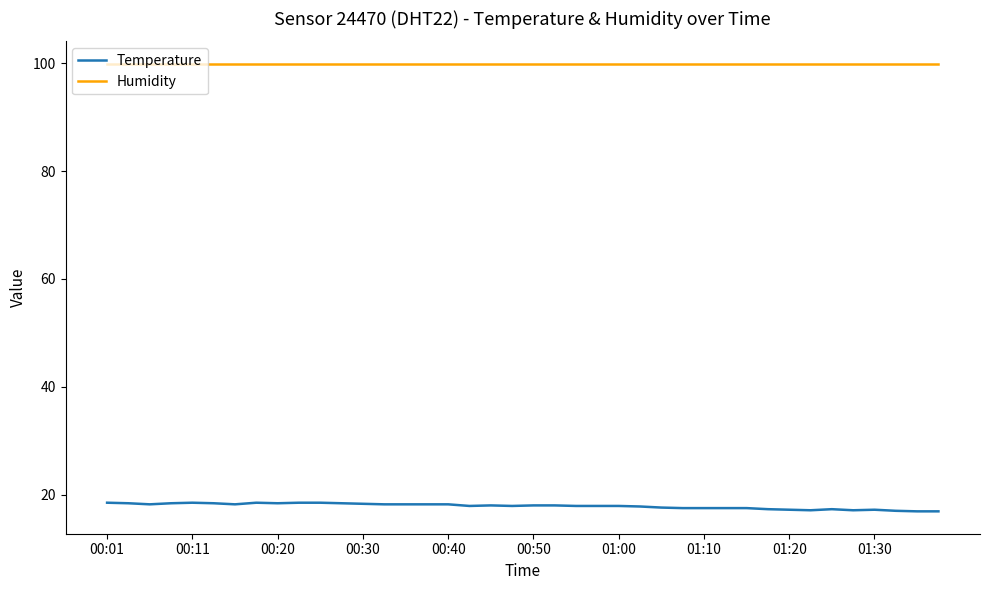

What is the minimum value shown in the chart?

16.9